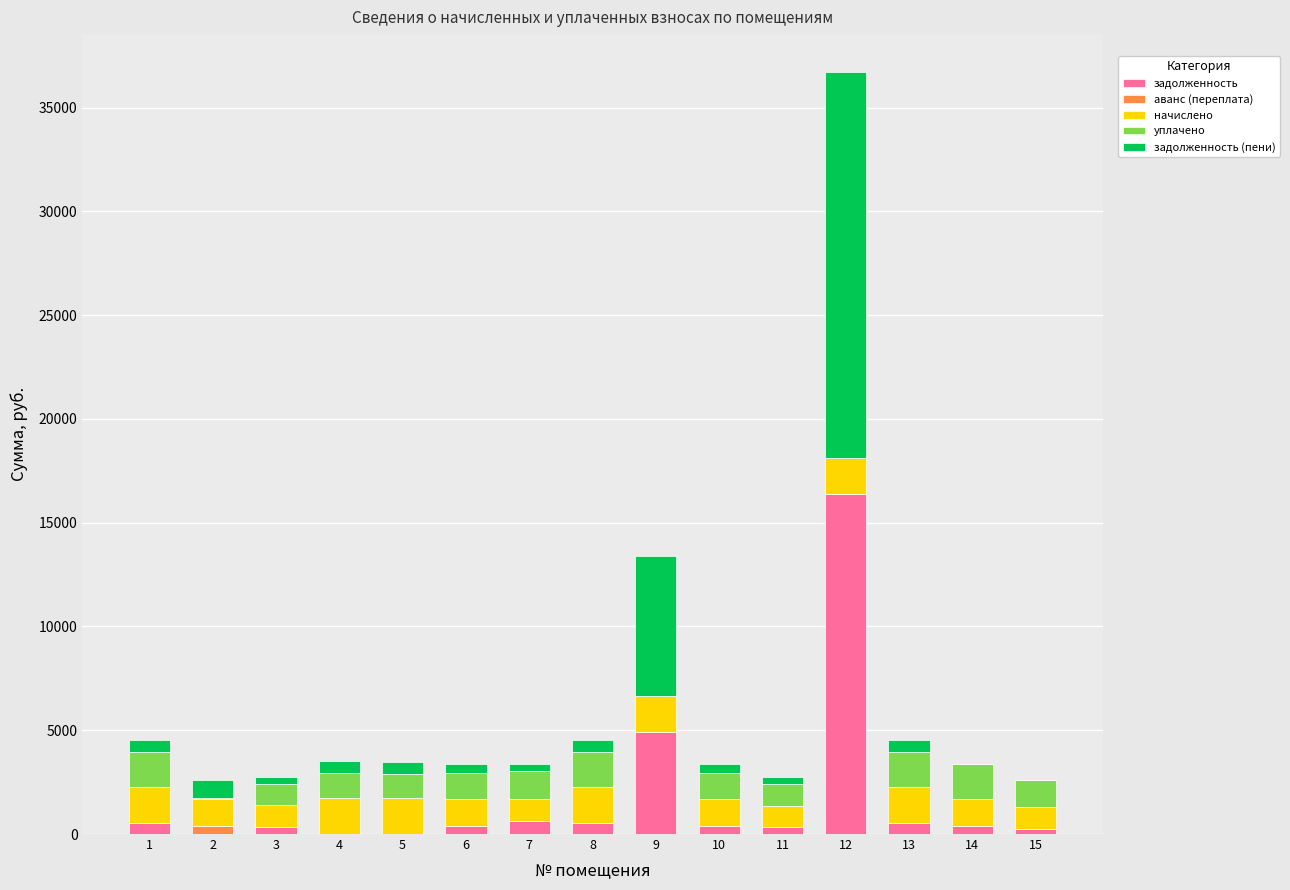

At which category is the sum across all series the highest?

12